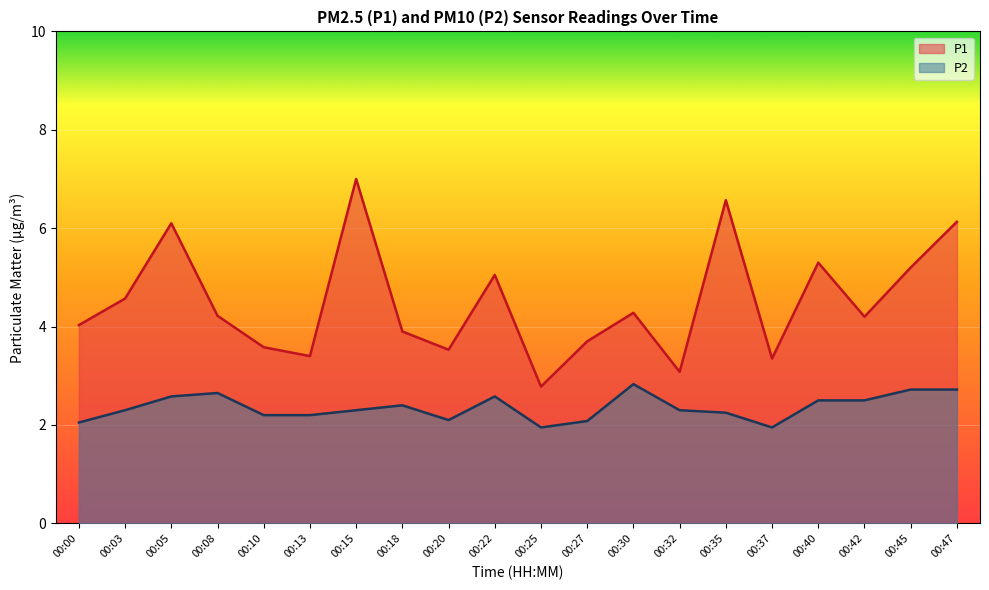

What are all the series names shown in the legend?

P1, P2